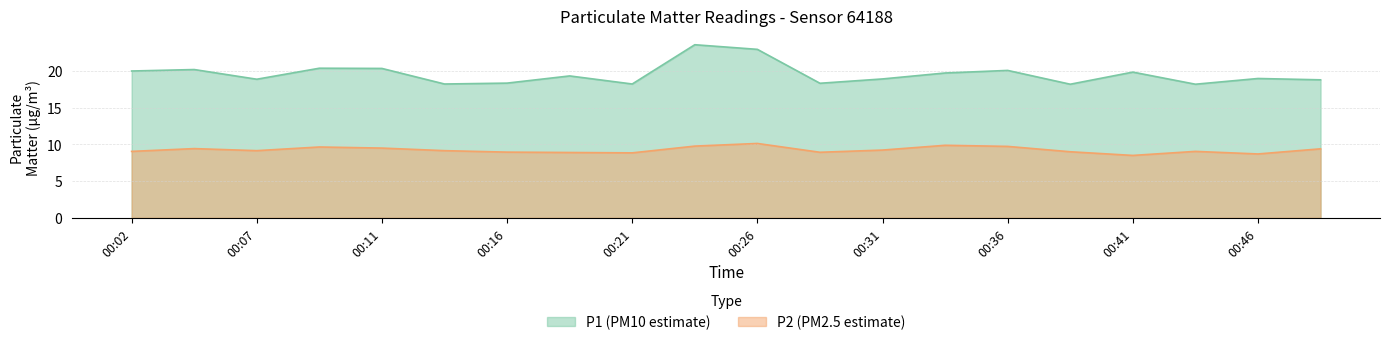

Is the value of P2 at 00:04 greater than the value of P1 at 00:33?

No